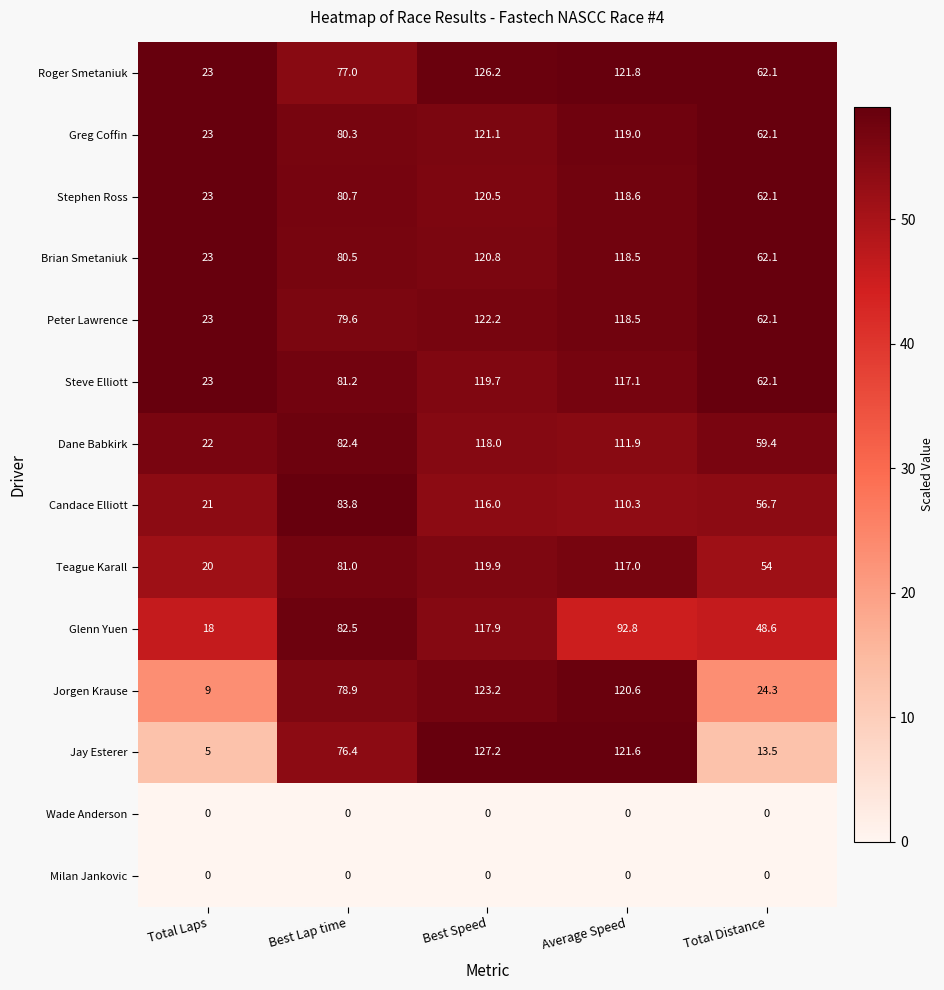

List the labels in order of Teague Karall value, largest first.

Best Speed, Average Speed, Best Lap time, Total Distance, Total Laps